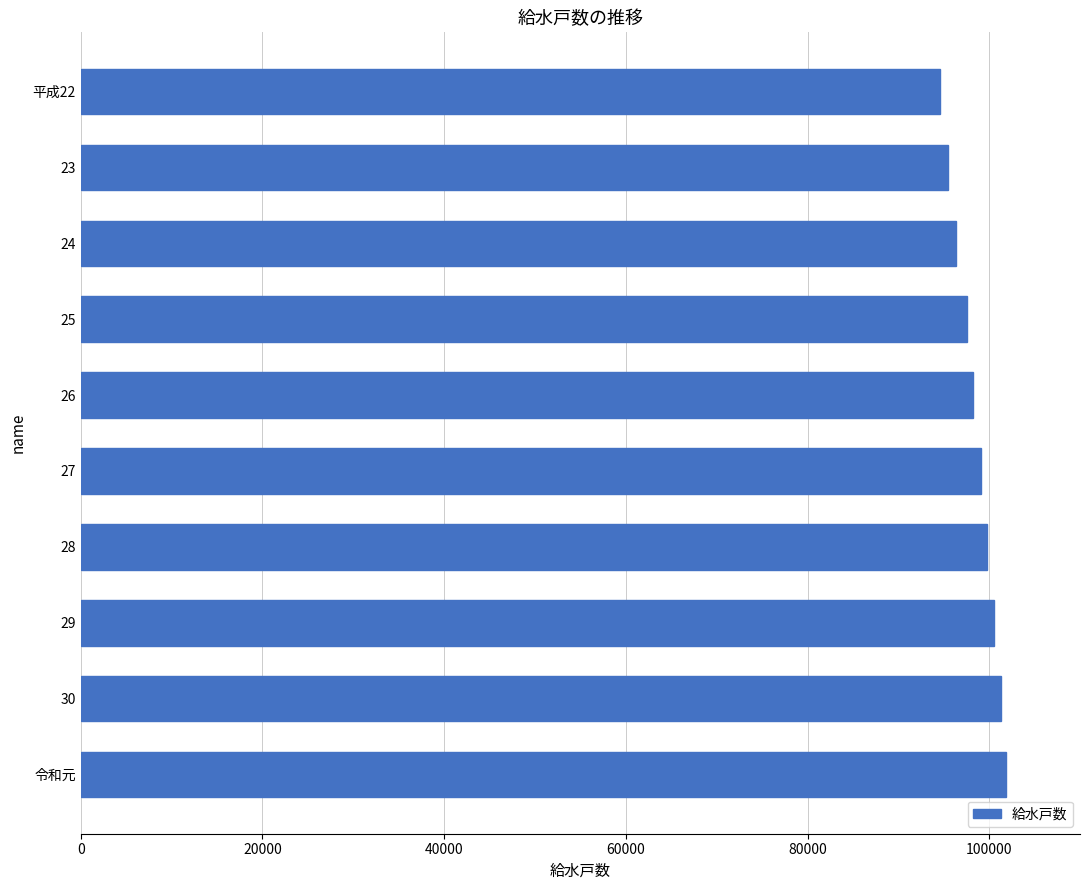

Does the chart contain any negative values?

No